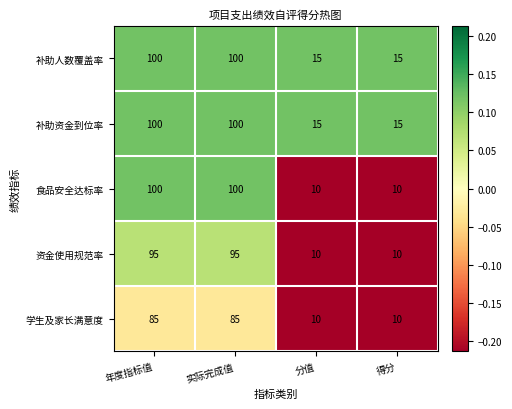

What is the total value across all series at 得分?

60